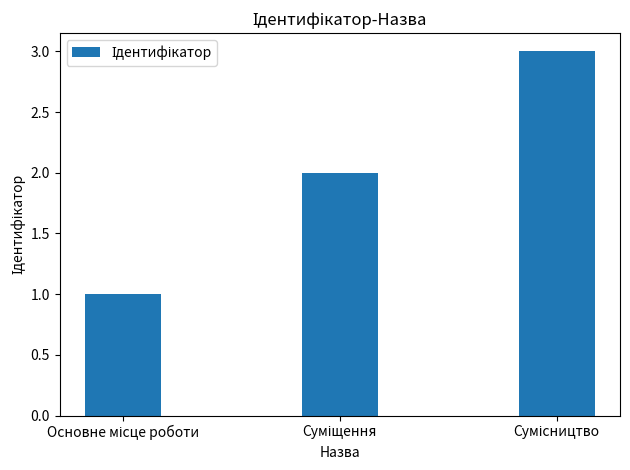

What is the greatest value displayed?

3